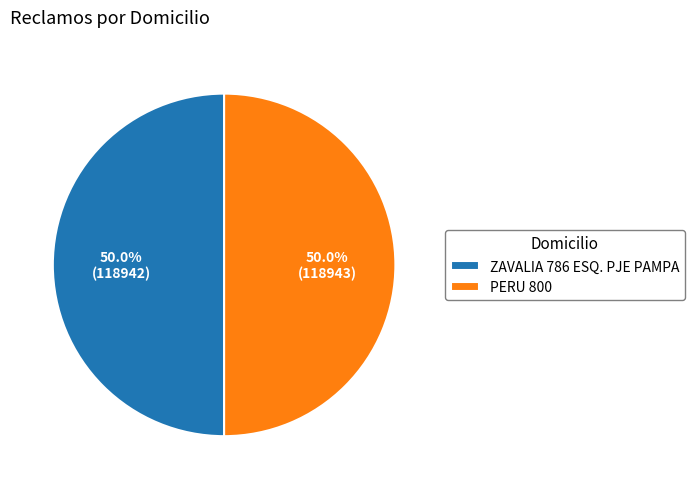

What is the ratio of the value at PERU 800 to the value at ZAVALIA 786 ESQ. PJE PAMPA?

1.0